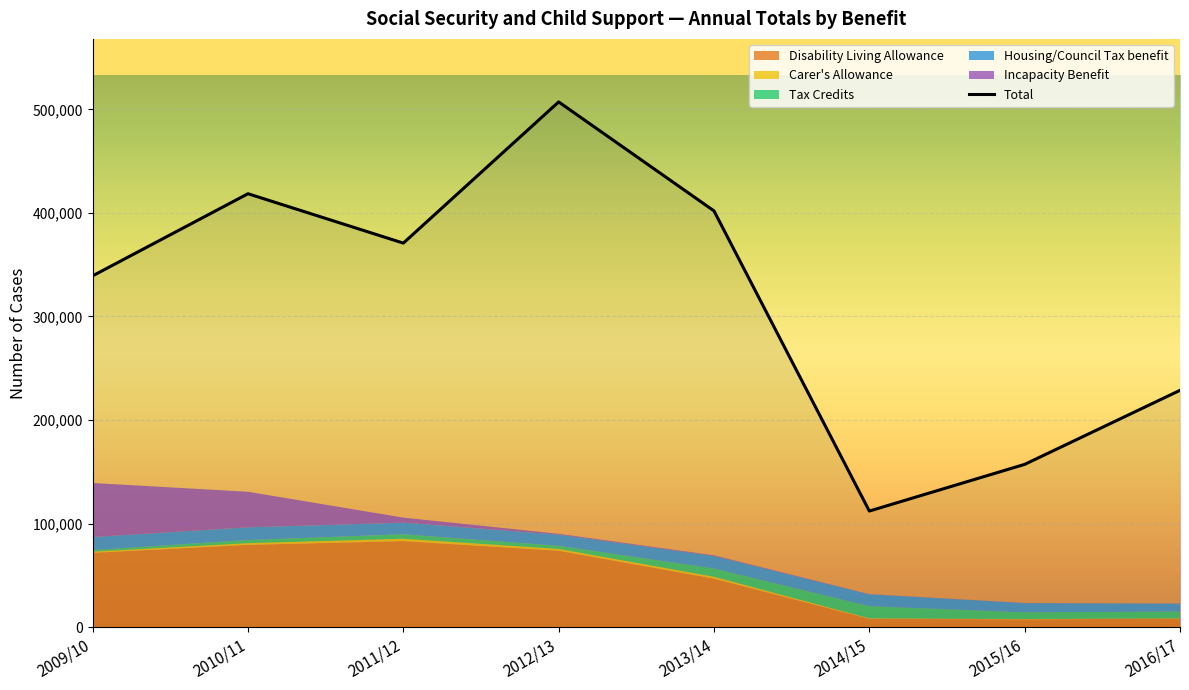

Where is Total nearest to the value 309606?

2009/10